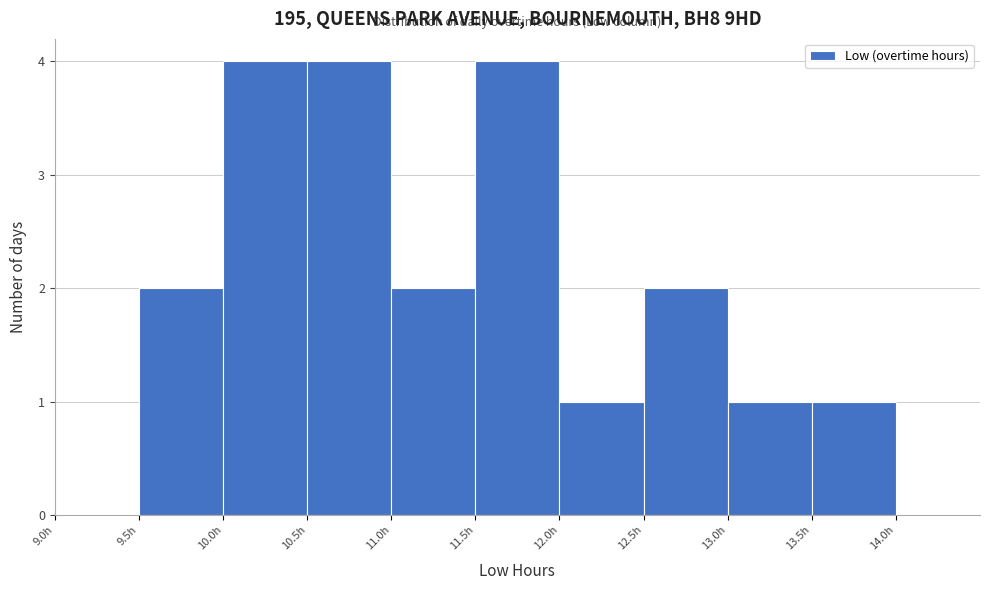

Reading left to right, transcribe this chart: for each bar, give the range it covers on the x-axis and its height. The values are not printed on the chart, so give them approximately, as read against the axis.

9.0 to 9.5: 0
9.5 to 10.0: 2
10.0 to 10.5: 4
10.5 to 11.0: 4
11.0 to 11.5: 2
11.5 to 12.0: 4
12.0 to 12.5: 1
12.5 to 13.0: 2
13.0 to 13.5: 1
13.5 to 14.0: 1